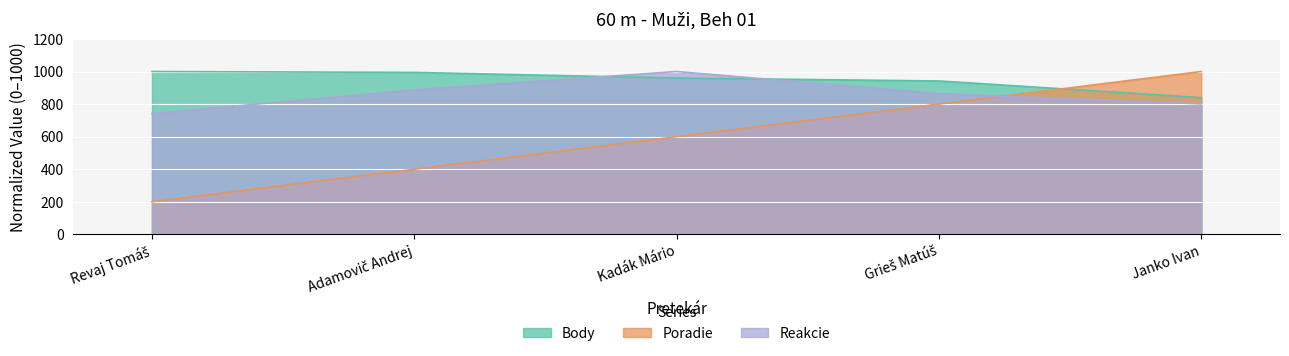

Which series has the largest total across all categories?

Body